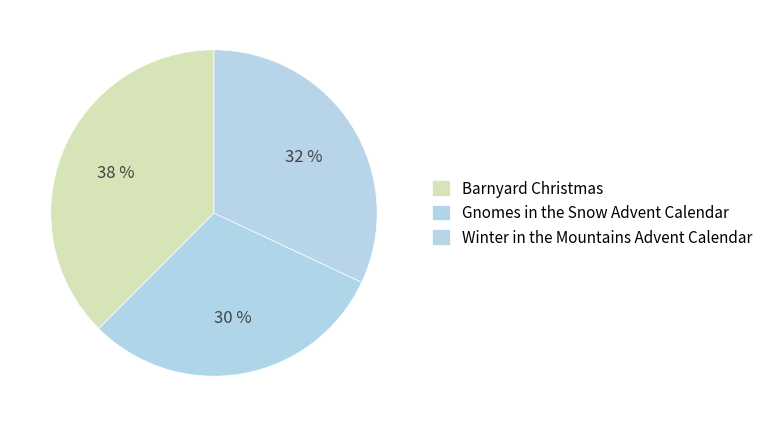

Does any single category account for the majority?

No